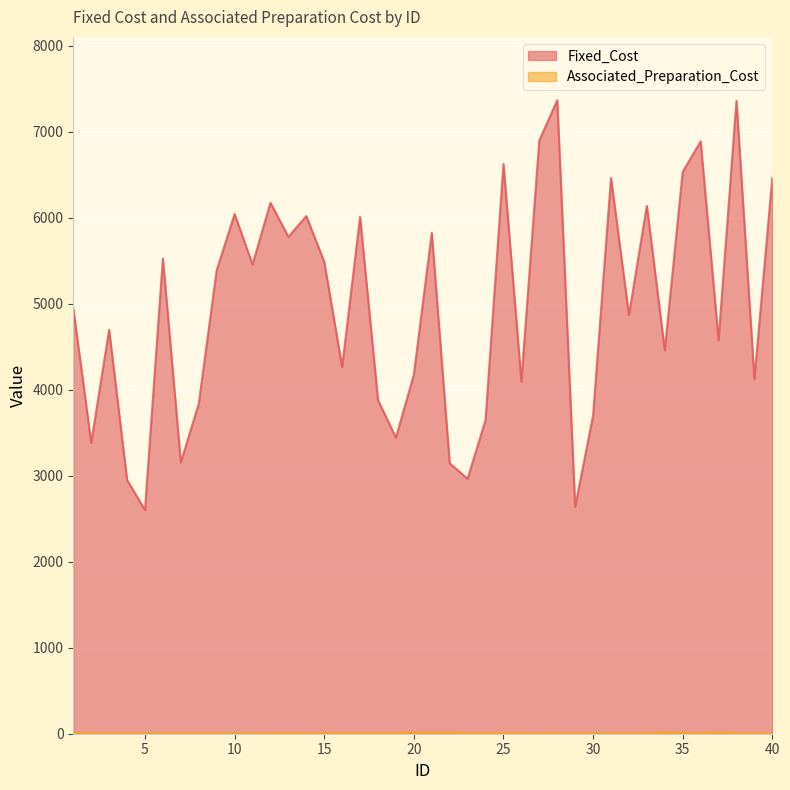

Between 4 and 11, which series saw the biggest shift?

Fixed_Cost